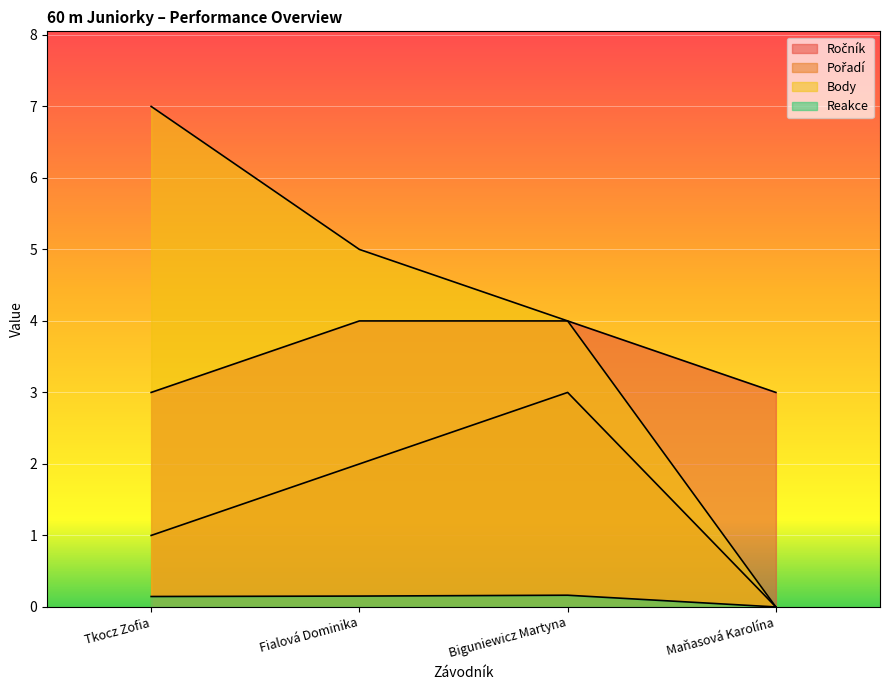

Which category has the lowest value across all series?

Maňasová Karolína